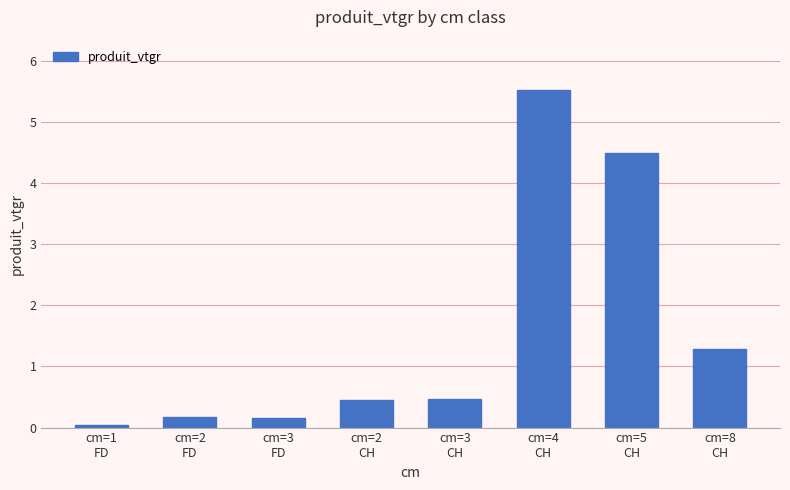

What is the greatest value displayed?

5.5